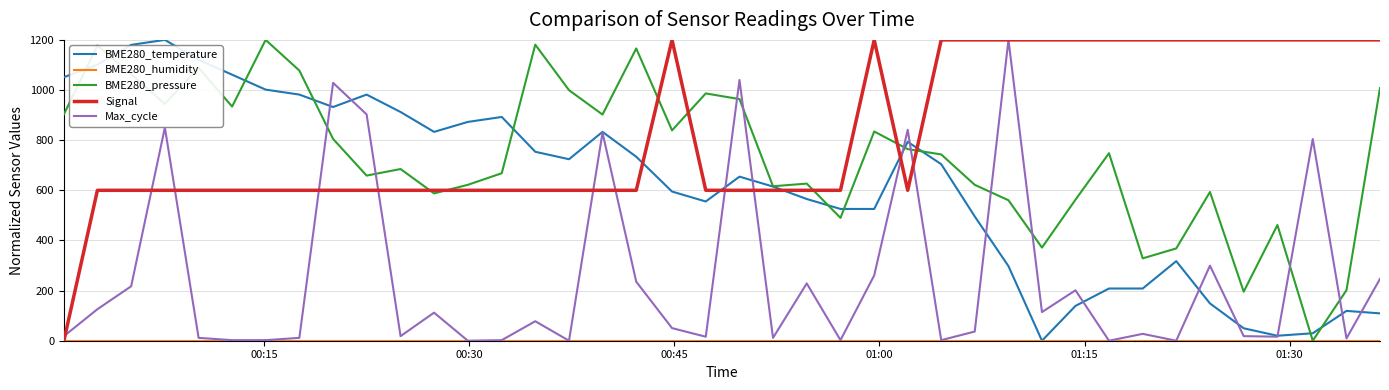

True or false: BME280_pressure and Max_cycle cross at least once.

True